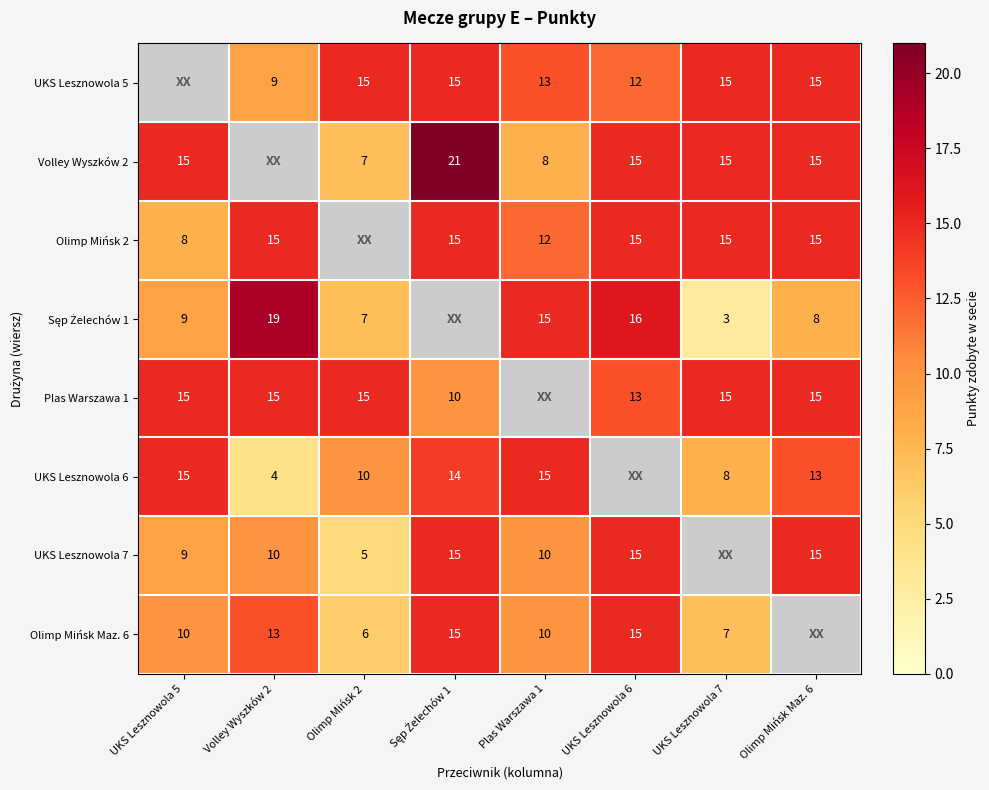

The value of UKS Lesznowola 7 at Olimp Mińsk 2 is 5. True or false?

True